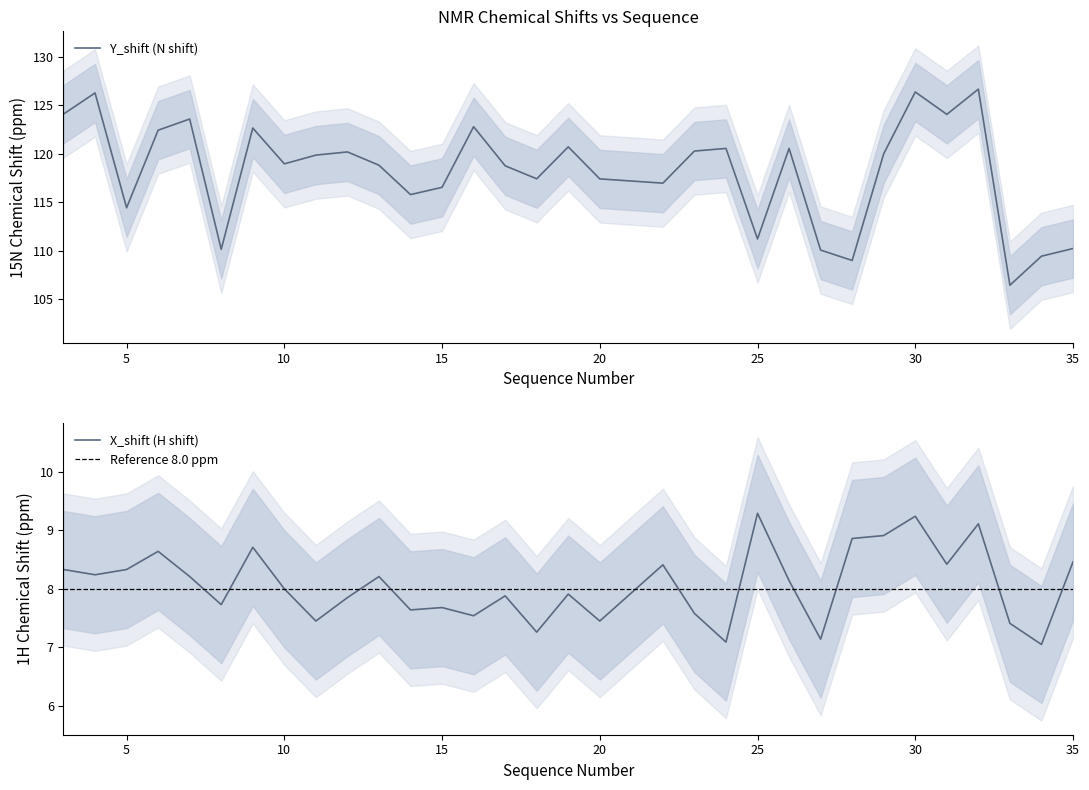

What is the difference between the X_shift values at 16 and 34?

0.5